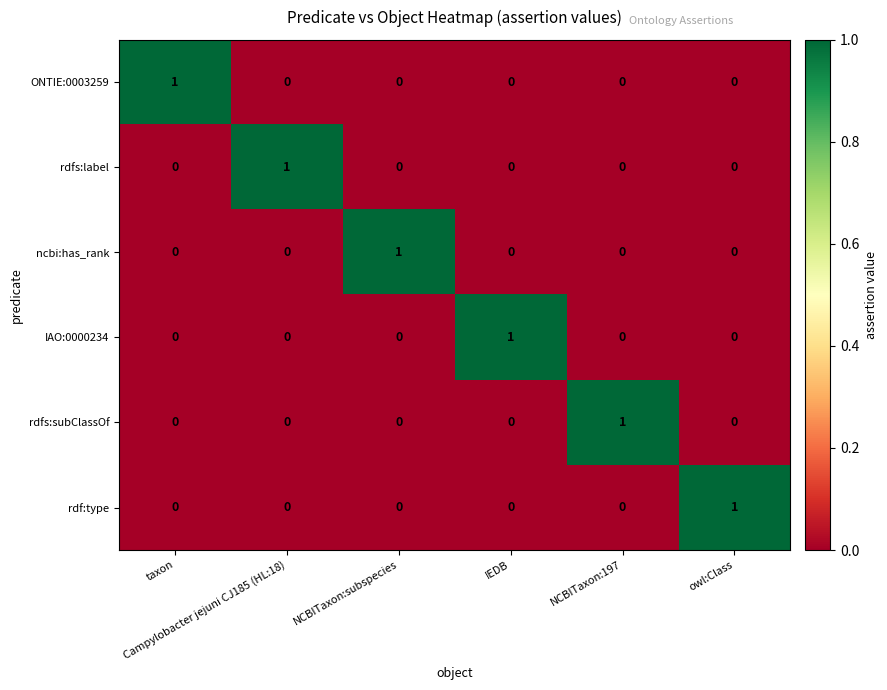

At how many categories does at least one series exceed 0?

6